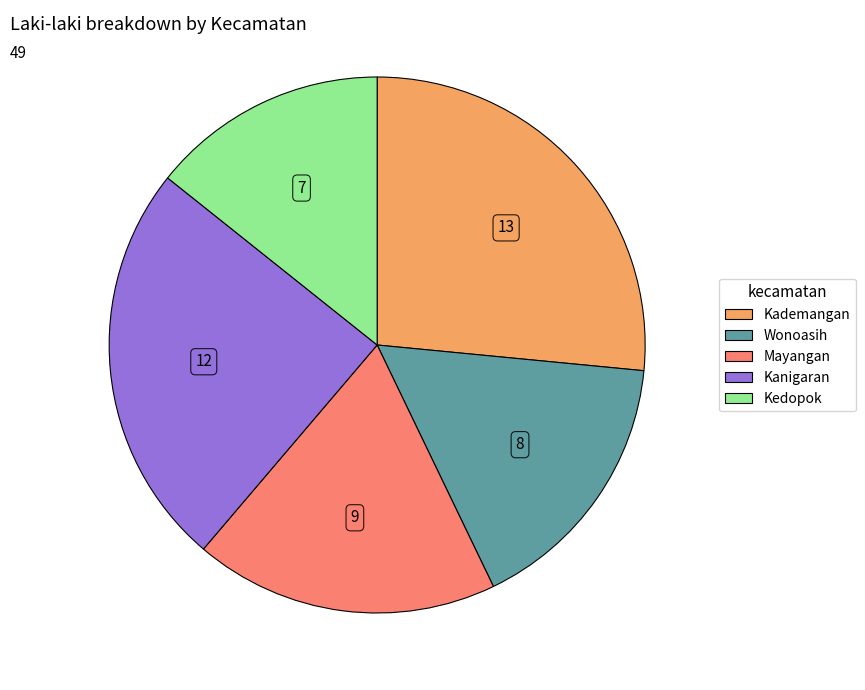

True or false: Kademangan accounts for 18% of the total.

False